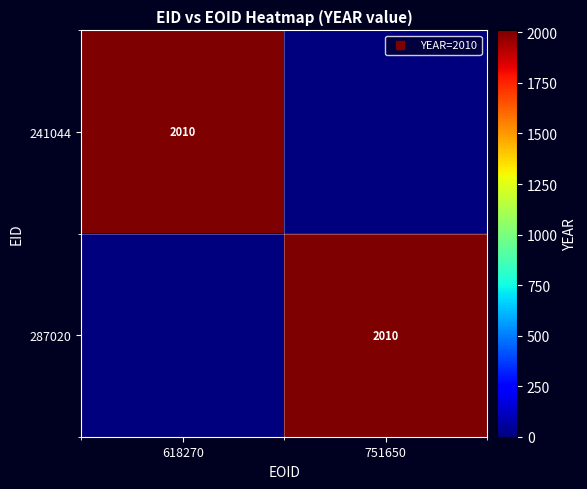

The value of 241044 at 751650 is 0. True or false?

True